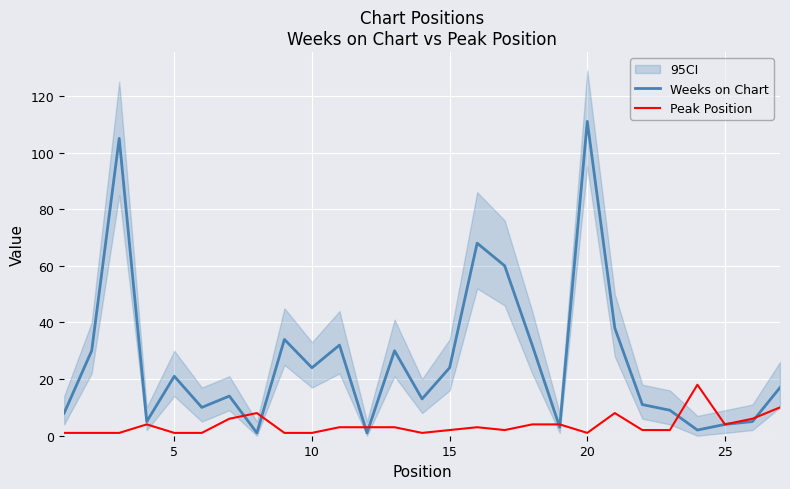

What is the difference between the maximum and minimum values in the Peak Position series?

17